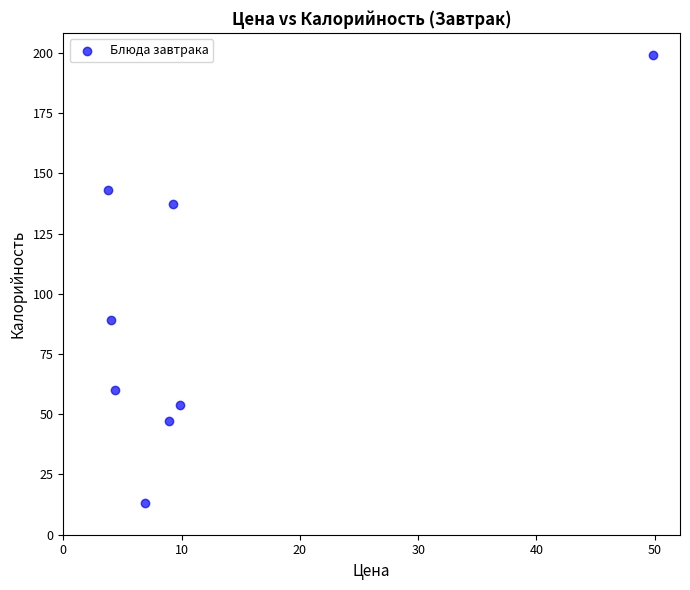

What Y value in the scatter plot is closest to 106?

89.1